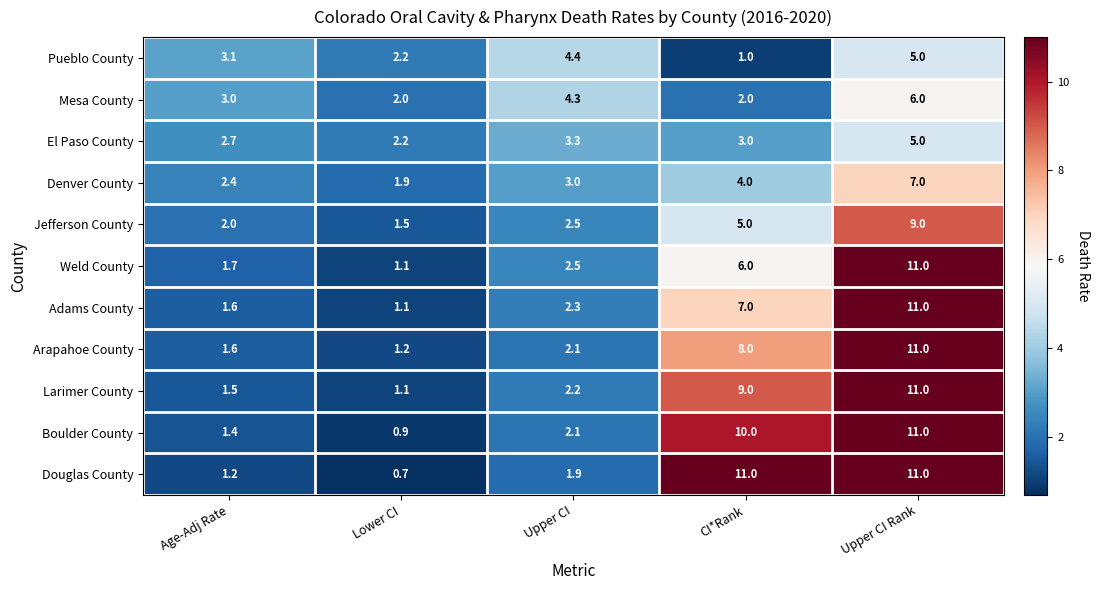

Read the Jefferson County value at Age-Adj Rate.

2.0